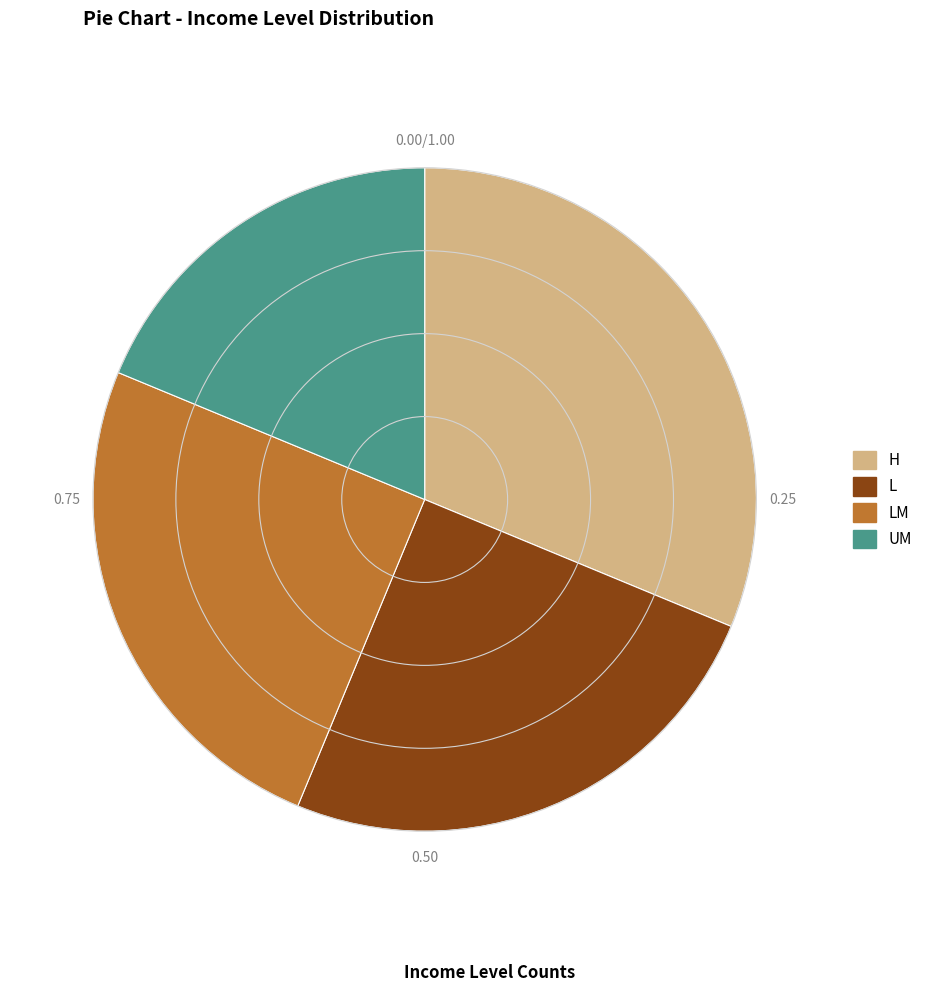

Does any single category account for the majority?

No